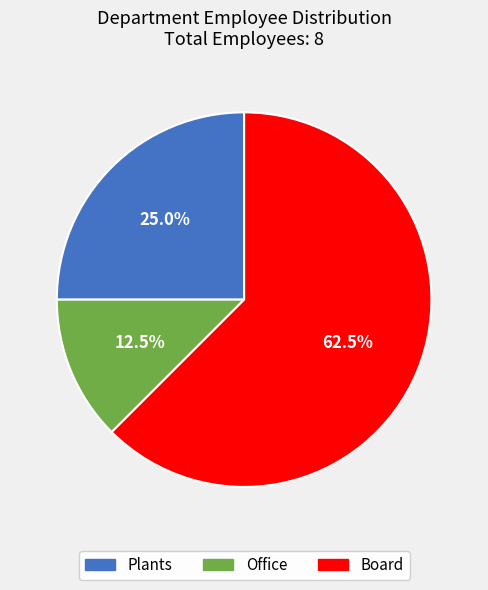

To the nearest percent, what is the difference between the Office and Plants slice percentages?

12%